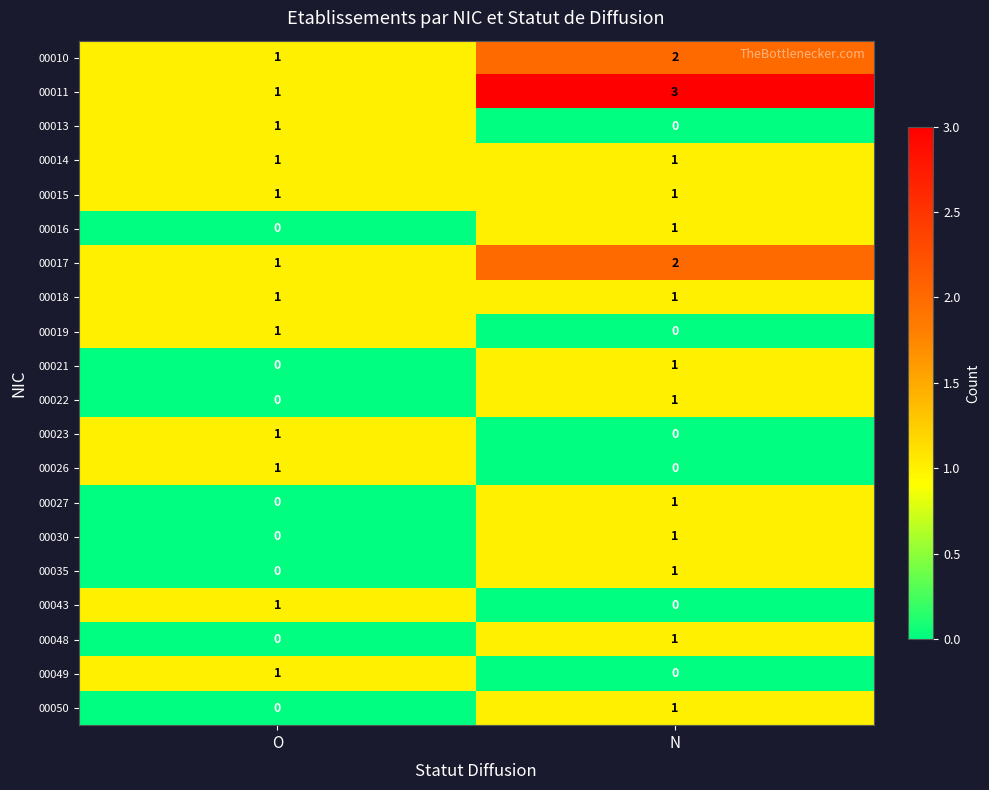

How many positive values does the 00049 series have?

1